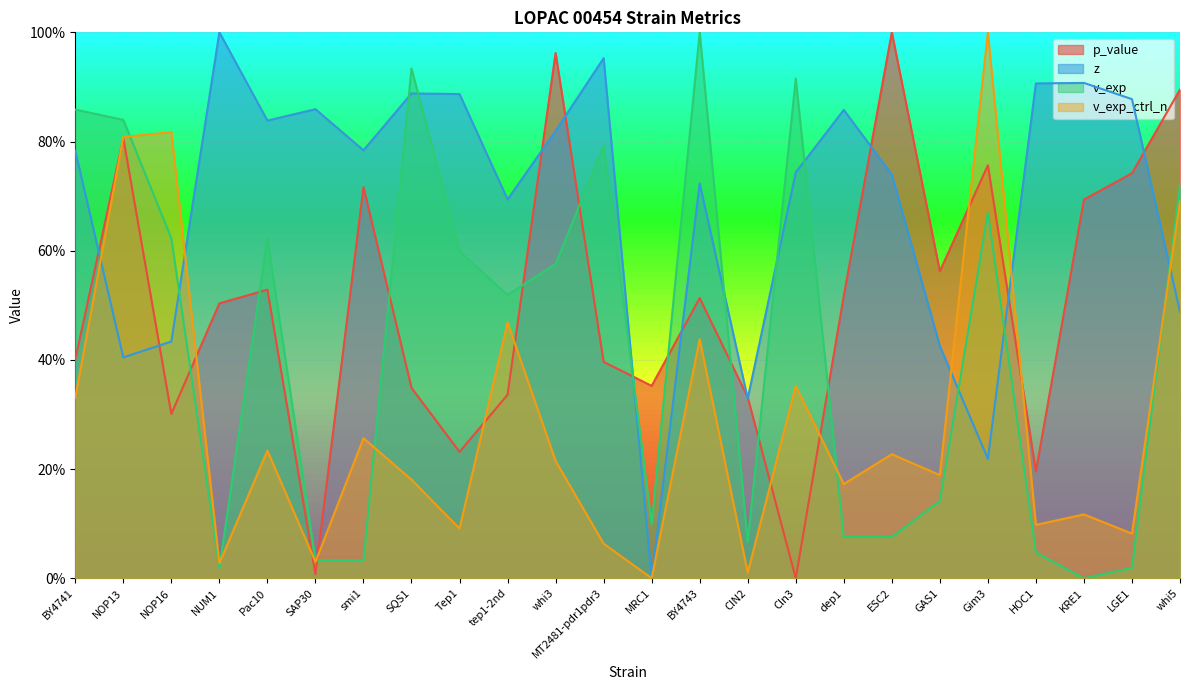

What is the maximum value shown in the chart?

1.0